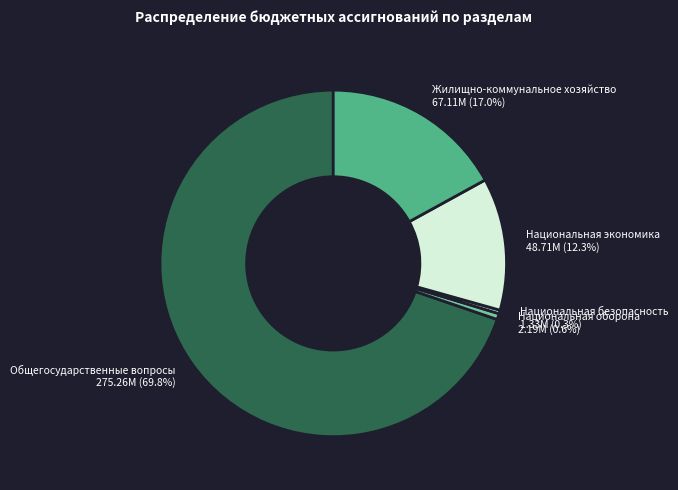

To the nearest percent, what is the difference between the Национальная экономика and Национальная оборона slice percentages?

12%